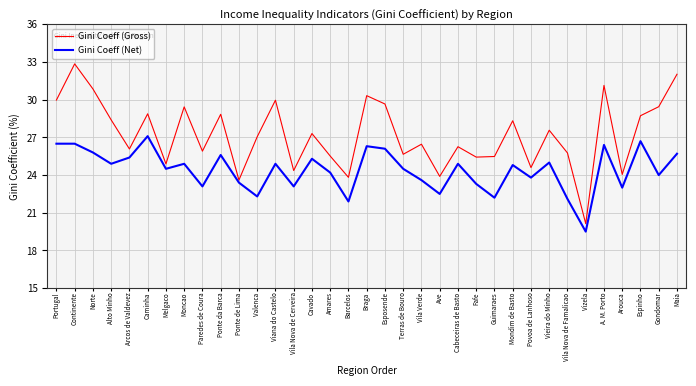

What is the total value across all series at Espinho?

55.4